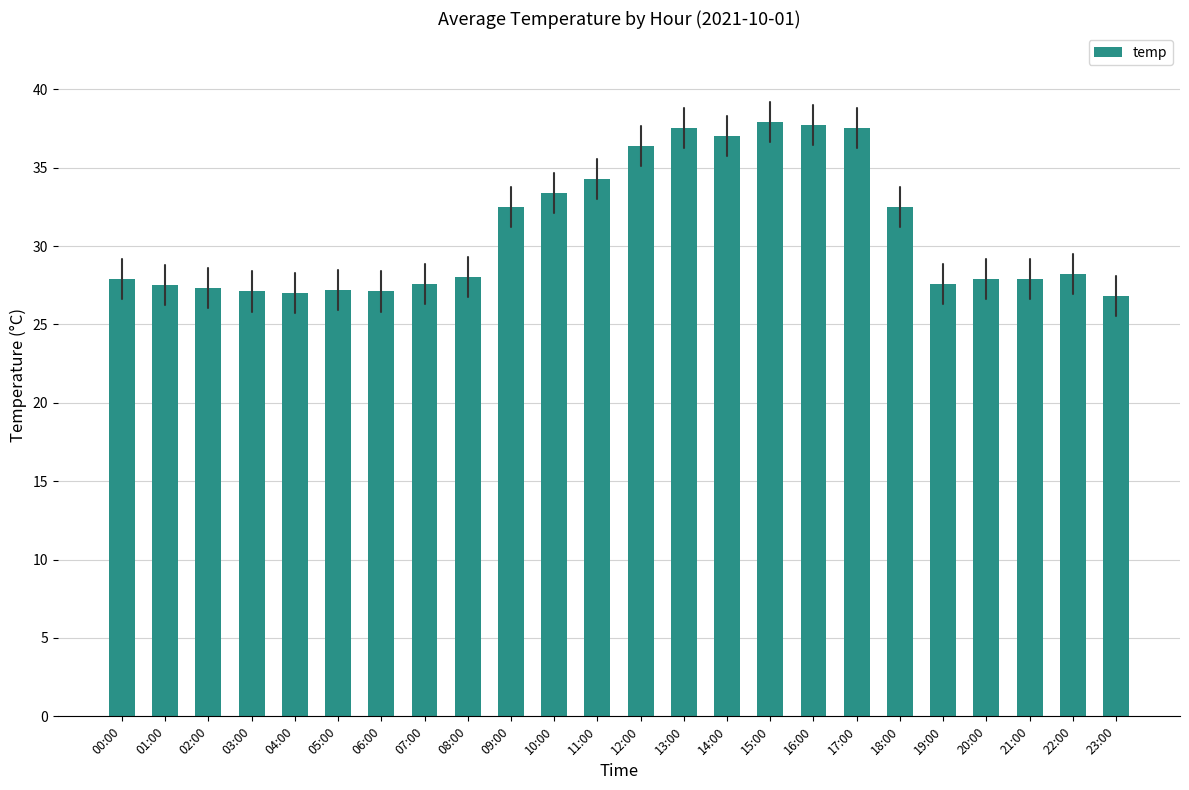

What is the sum of the values at 17:00 and 20:00?

65.4